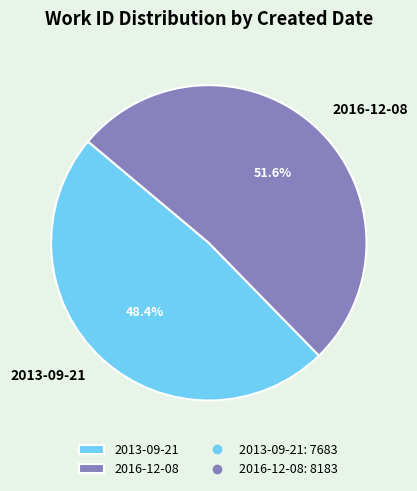

What percentage is the 2013-09-21 slice, to the nearest percent?

48%